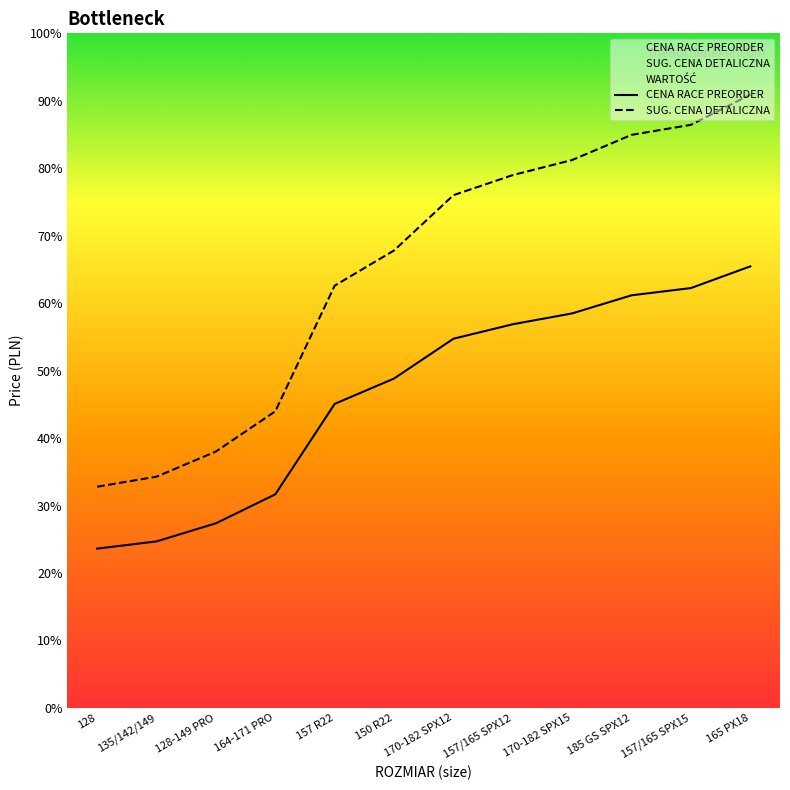

List the labels in order of SUG. CENA DETALICZNA value, smallest first.

128, 135/142/149, 128-149 PRO, 164-171 PRO, 157 R22, 150 R22, 170-182 SPX12, 157/165 SPX12, 170-182 SPX15, 185 GS SPX12, 157/165 SPX15, 165 PX18